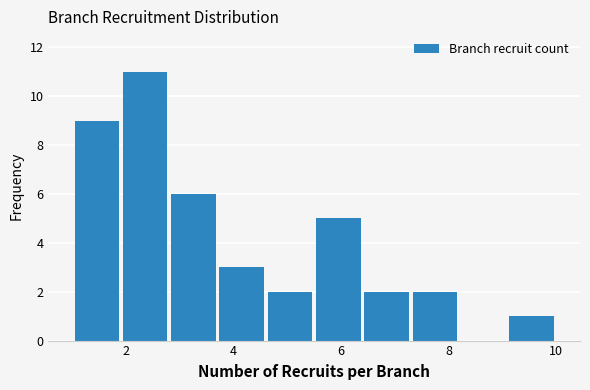

Reading left to right, transcribe this chart: for each bar, give the range it covers on the x-axis and its height. Neither the bar edges nor the heights are printed on the chart, so give them approximately, as read against the axes.

1.0 to 1.9: 9
1.9 to 2.8: 11
2.8 to 3.7: 6
3.7 to 4.6: 3
4.6 to 5.5: 2
5.5 to 6.4: 5
6.4 to 7.3: 2
7.3 to 8.2: 2
8.2 to 9.1: 0
9.1 to 10.0: 1